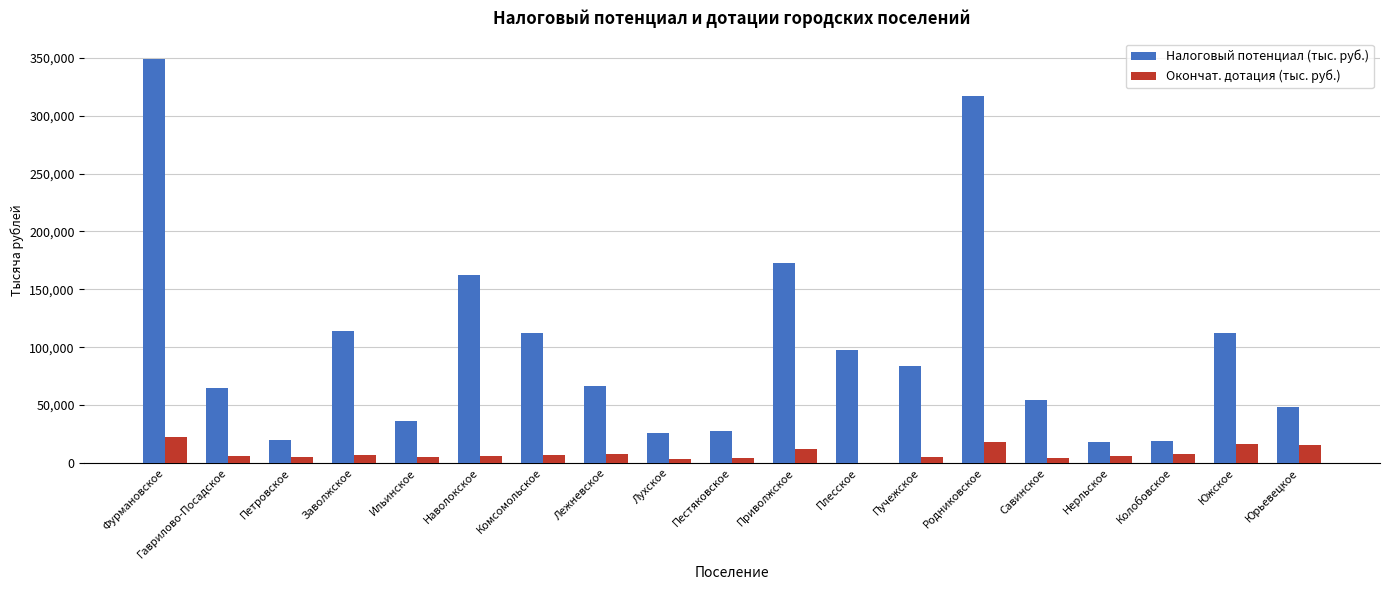

What is the average value of the Налоговый потенциал (тыс. руб.) series?

100080.2